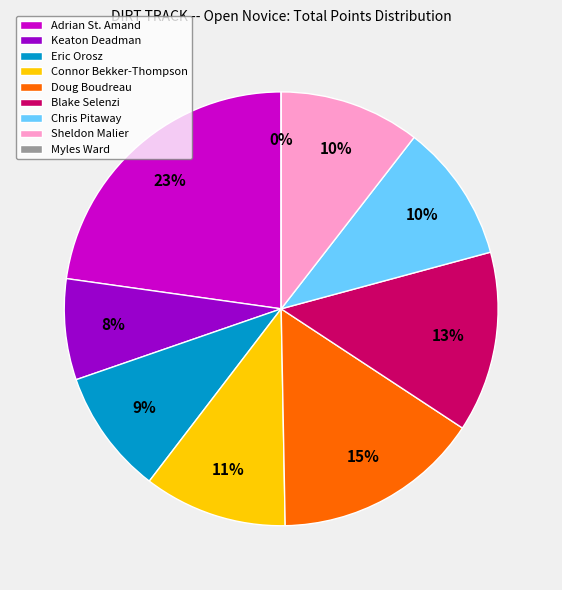

Which slice is the smallest?

Myles Ward